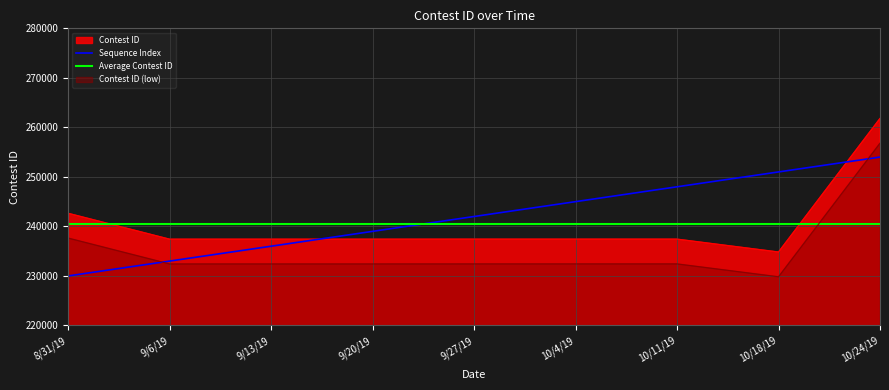

What is the difference between the values at 9/20/19 and 9/13/19?

1